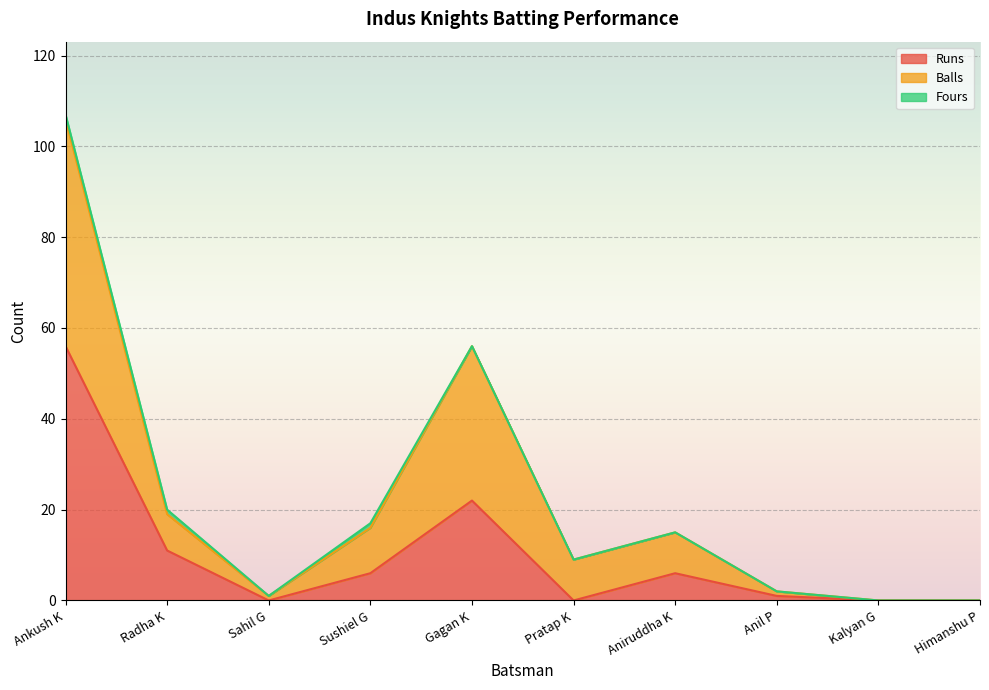

The Balls series shows 15 at Aniruddha K. True or false?

True